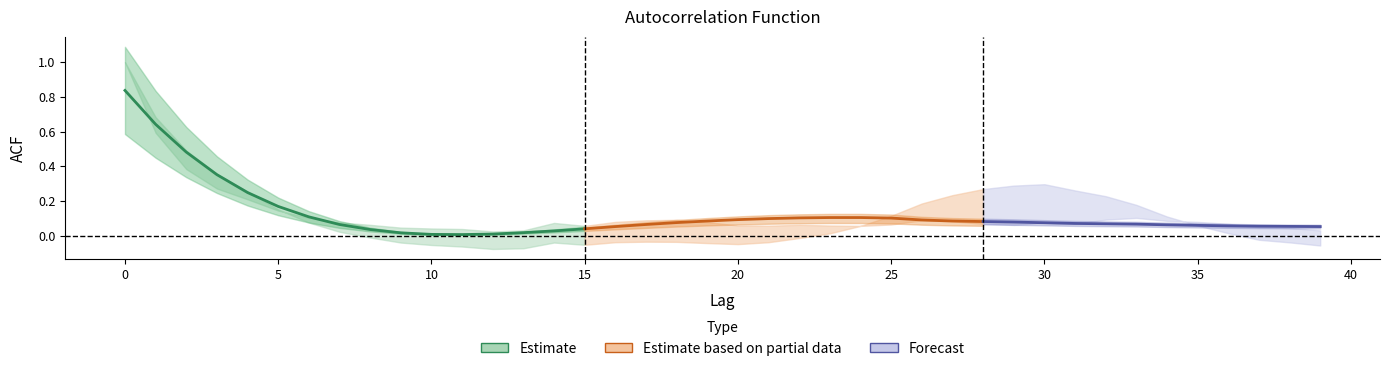

The acf_li series shows 0.4 at 29. True or false?

False